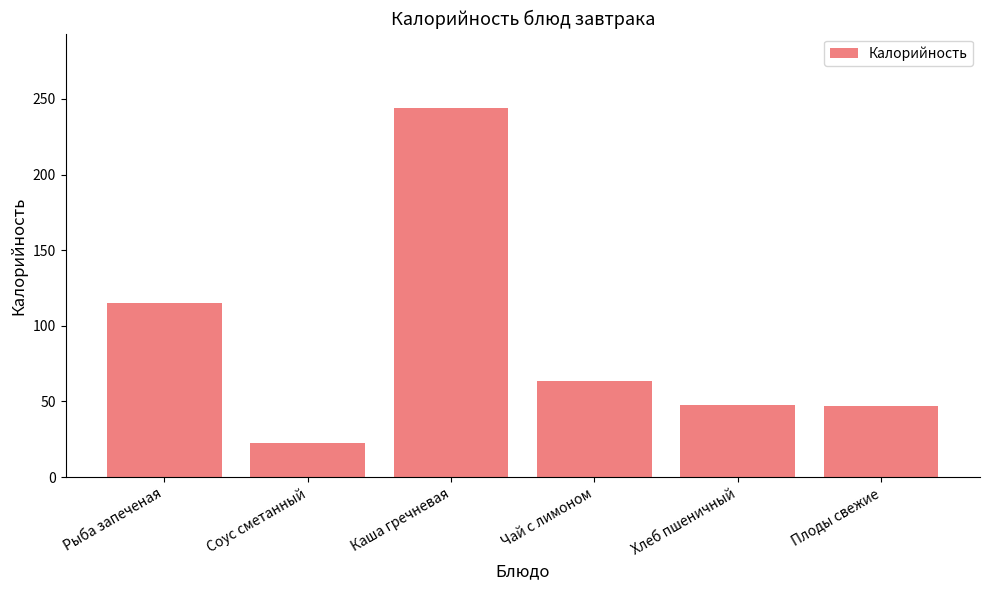

What is the difference between the maximum and minimum values?

221.9